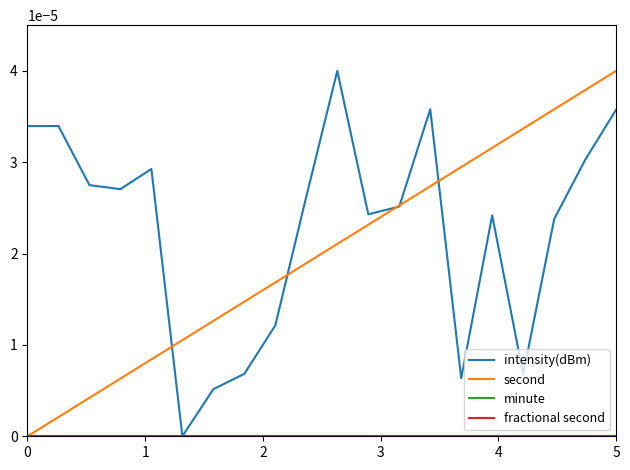

Does the chart display data point markers on the line(s)?

No